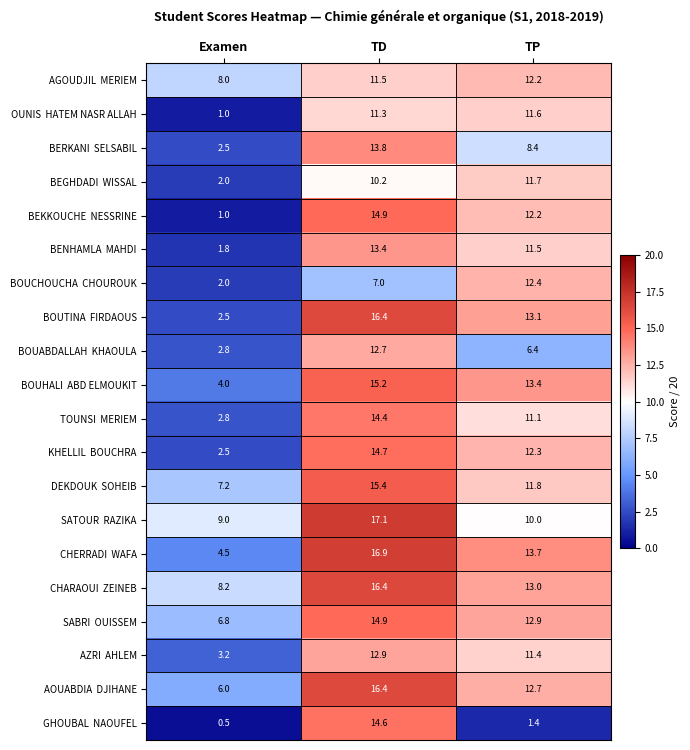

What is the total value across all series at Examen?

78.3